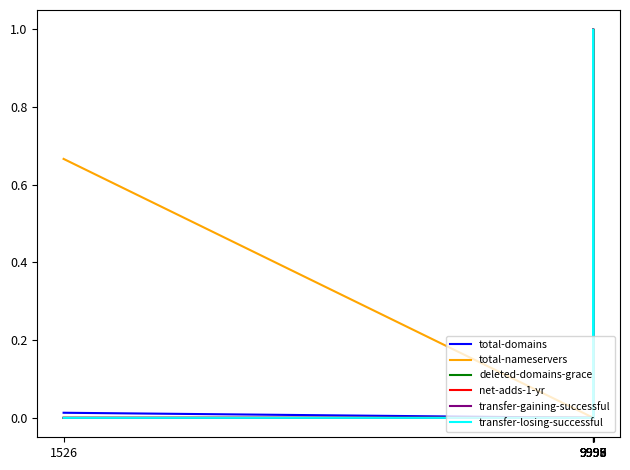

The value of total-nameservers at 9995 is 0.3. True or false?

False